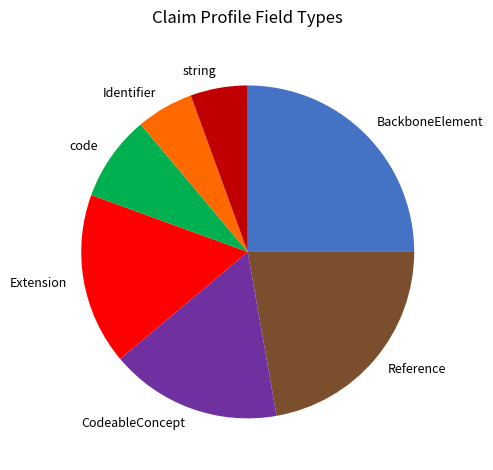

How many segments does this pie chart have?

7